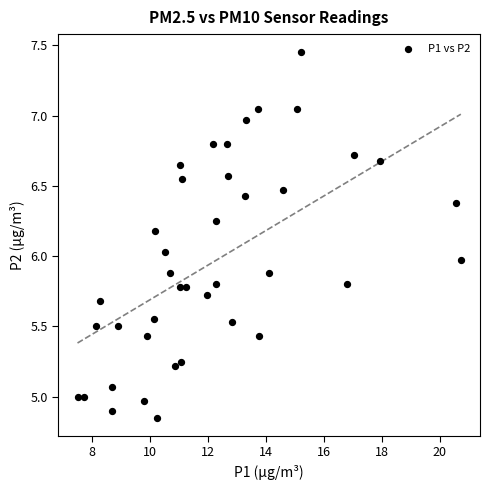

What is the range of X values (max minus min)?

13.2